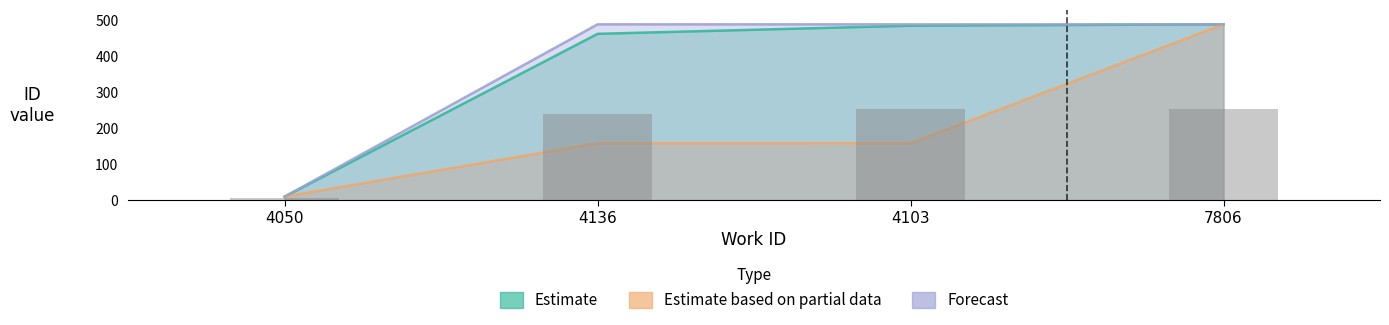

The Estimate based on partial data series shows 850.9 at 7806. True or false?

False